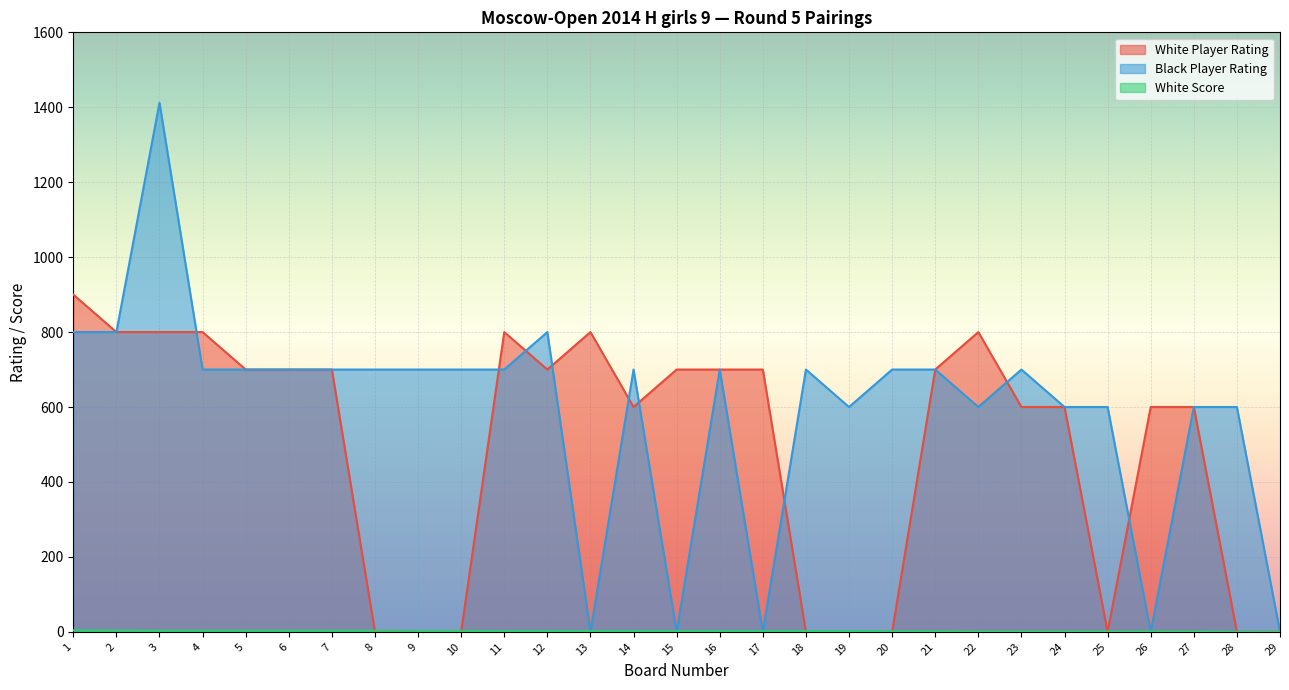

Which series has the largest total across all categories?

Black Player Rating